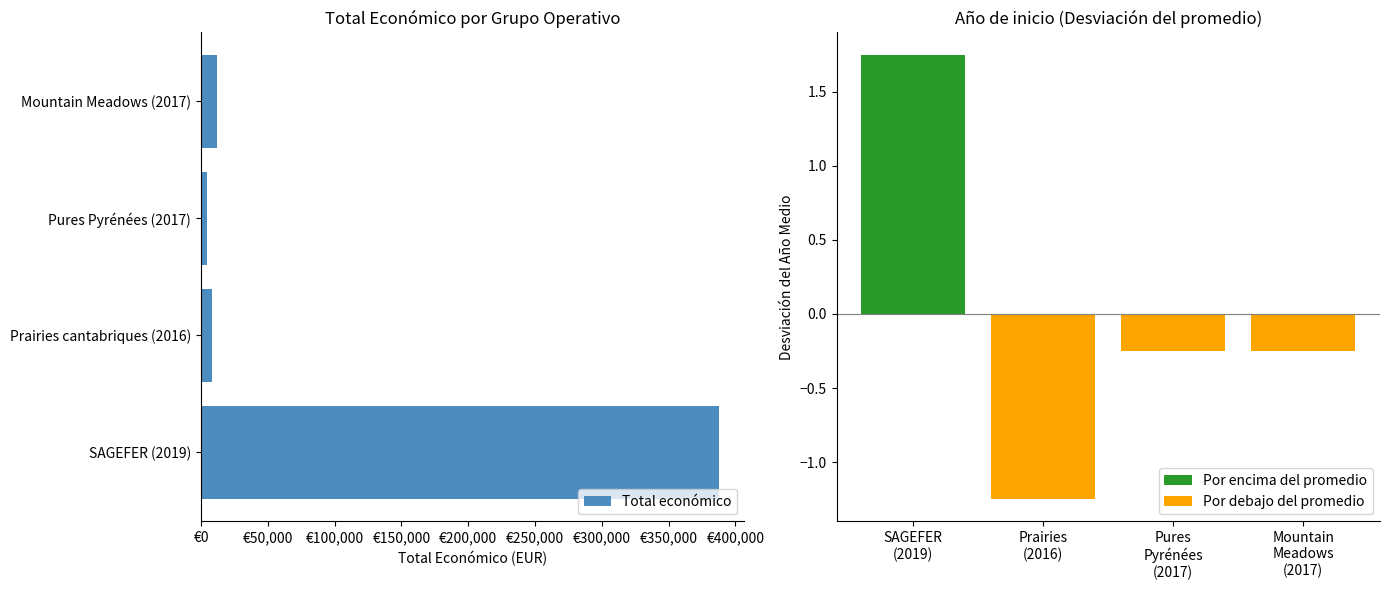

Does the chart contain any negative values?

Yes